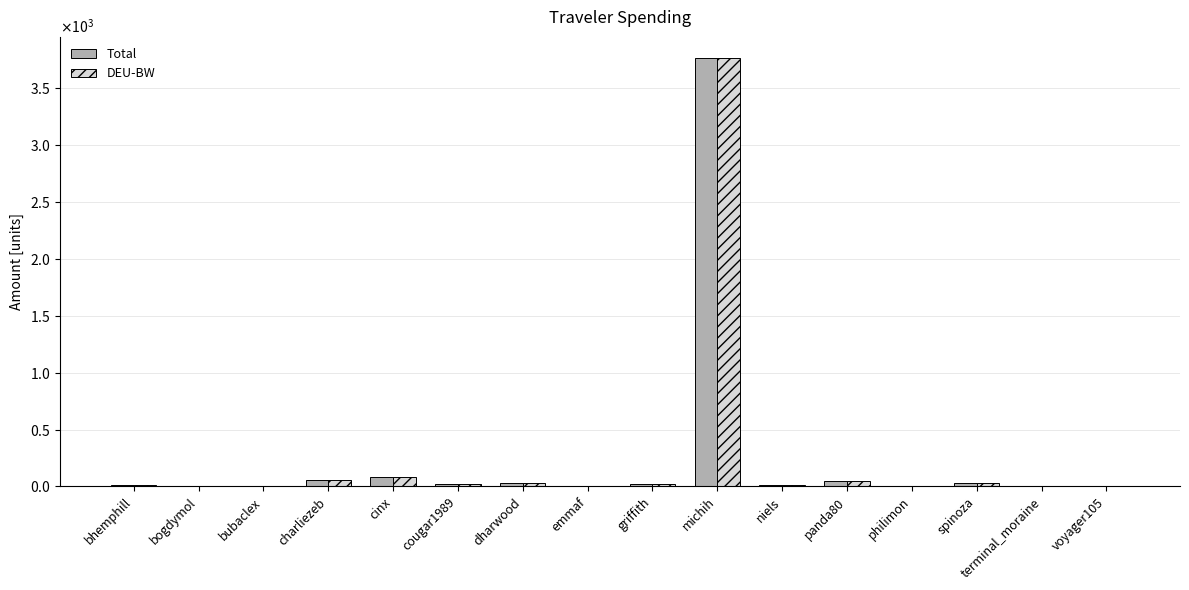

Is the value of Total at cinx greater than the value of DEU-BW at cinx?

No